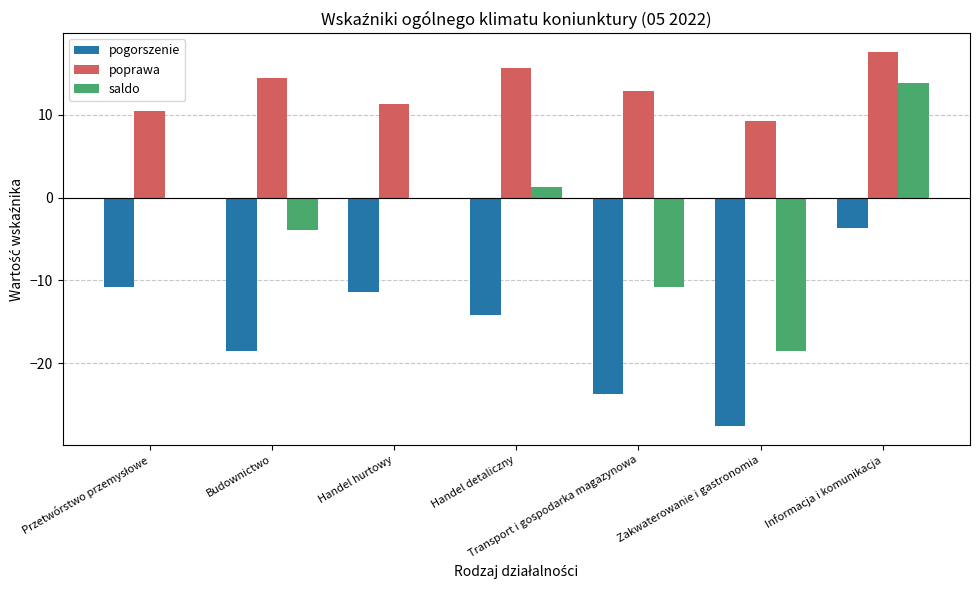

What is the value of the saldo bar at the 5th from the left?

-10.8